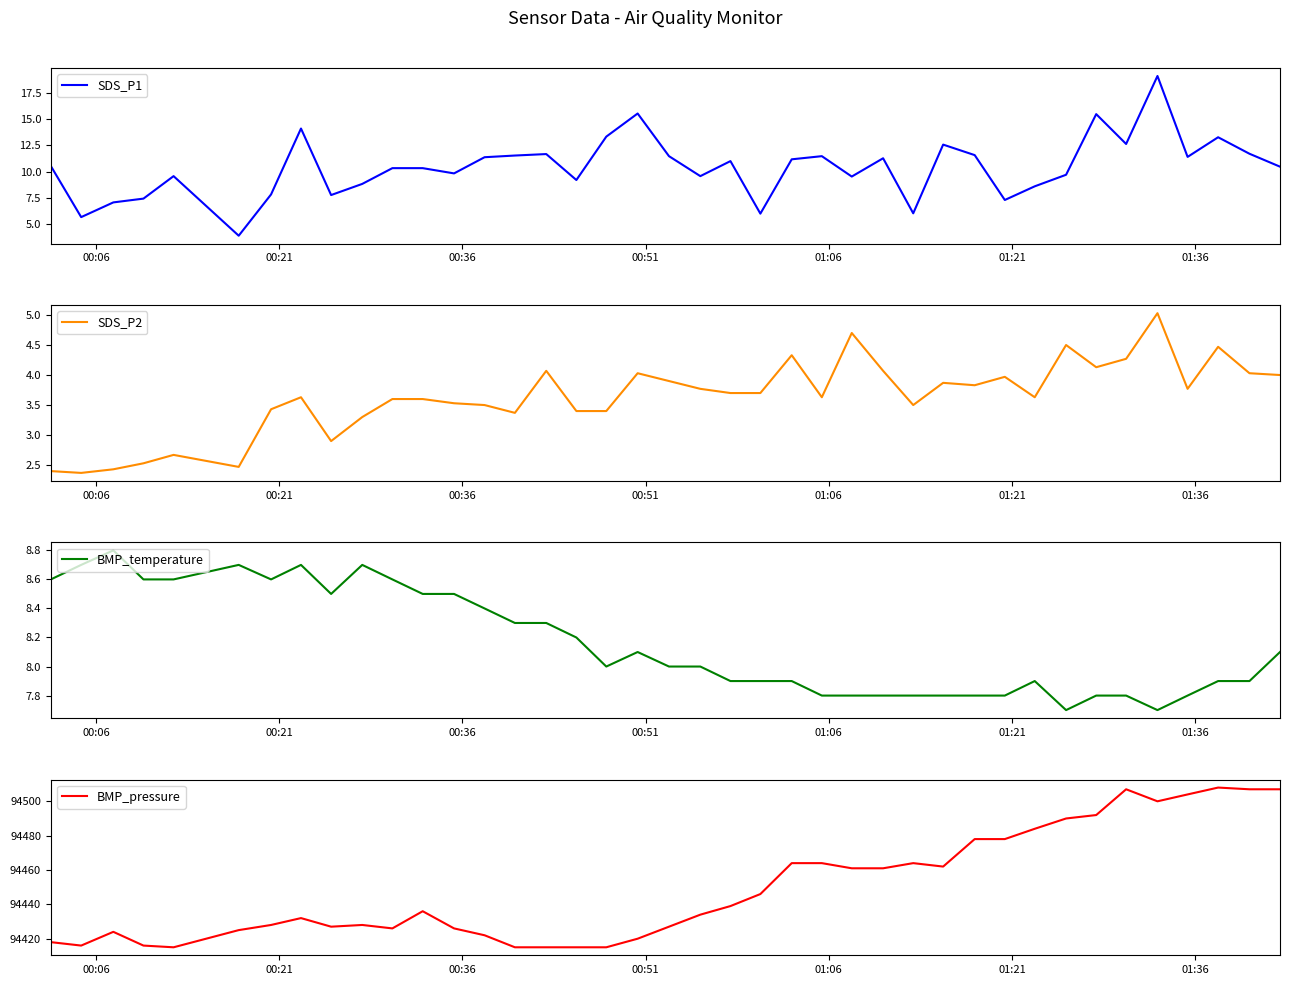

What are all the series names shown in the legend?

SDS_P1, SDS_P2, BMP_temperature, BMP_pressure